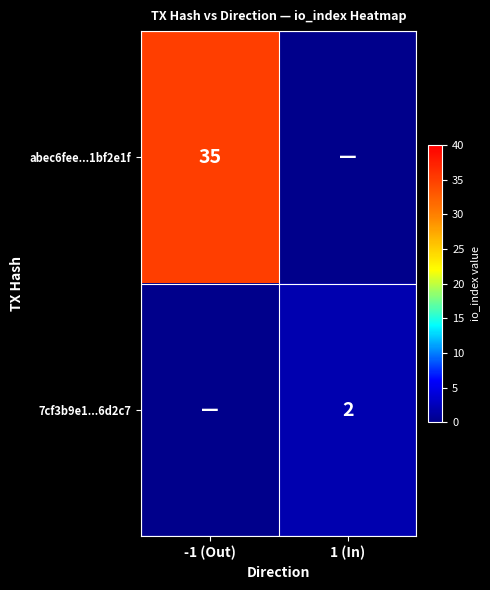

The value of abec6fee...1bf2e1f at -1 (Out) is 58. True or false?

False